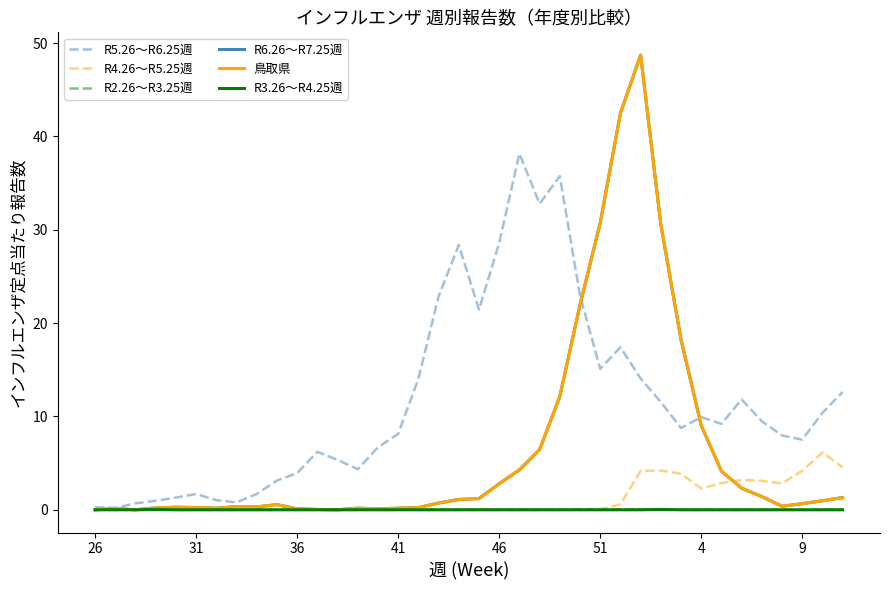

Does the chart have visible grid lines?

No